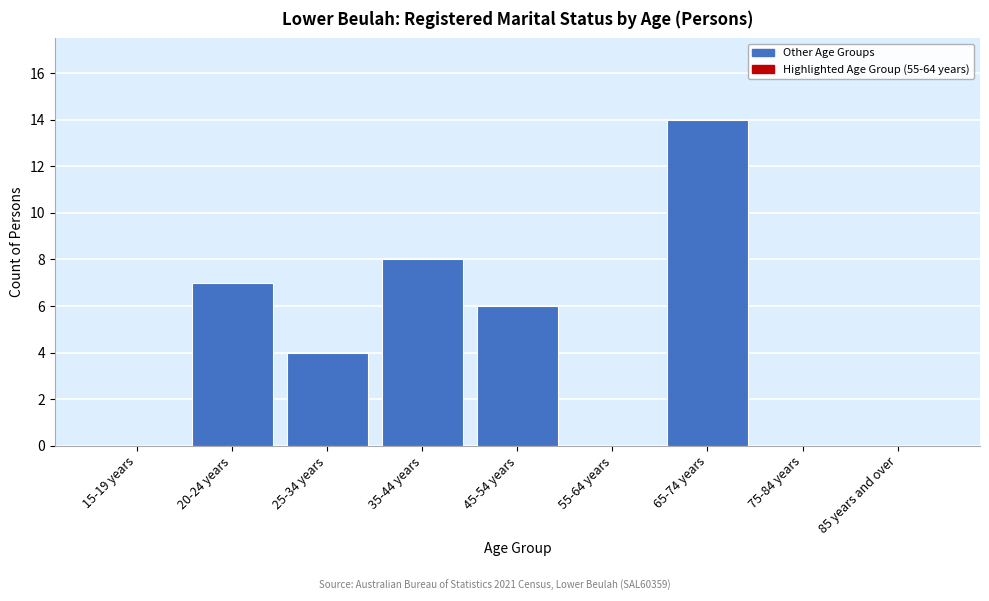

Reading left to right, list all the values displayed in this chart.

15-19 years=0	20-24 years=7	25-34 years=4	35-44 years=8	45-54 years=6	55-64 years=0	65-74 years=14	75-84 years=0	85 years and over=0